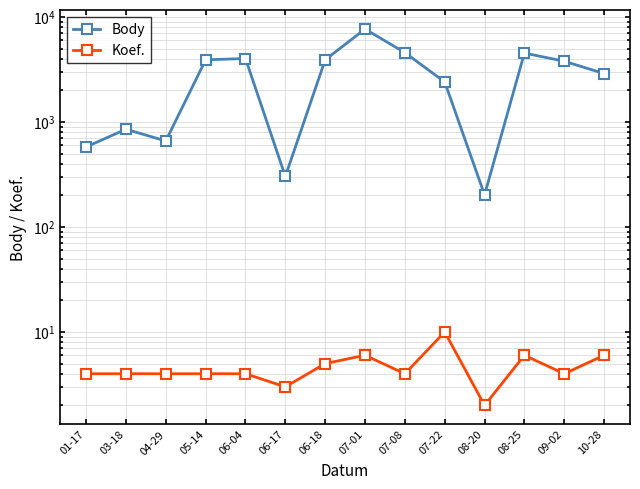

Between 04-29 and 06-17, which is larger?

04-29